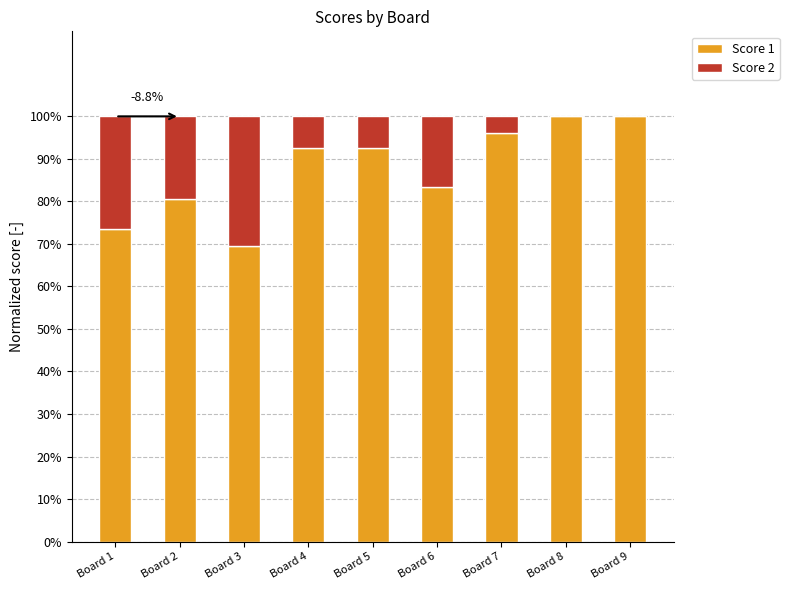

Is it true that Score 1 equals 92.6 at Board 5?

True